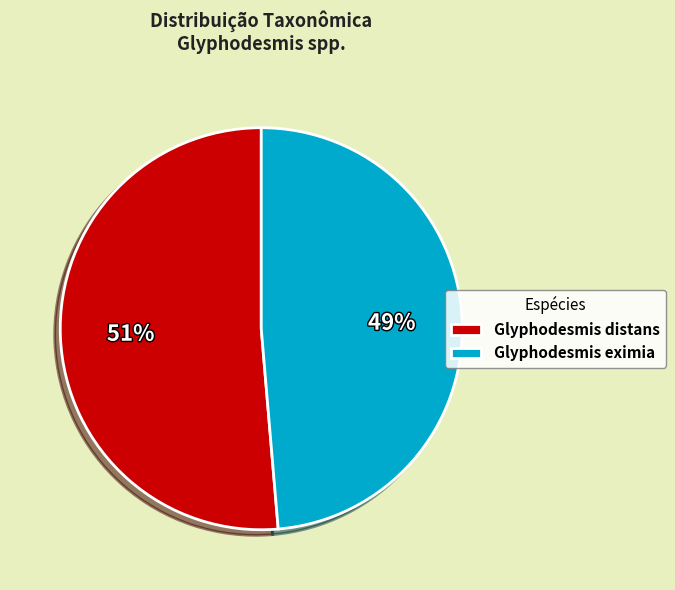

To the nearest percent, what portion does Glyphodesmis distans represent?

51%